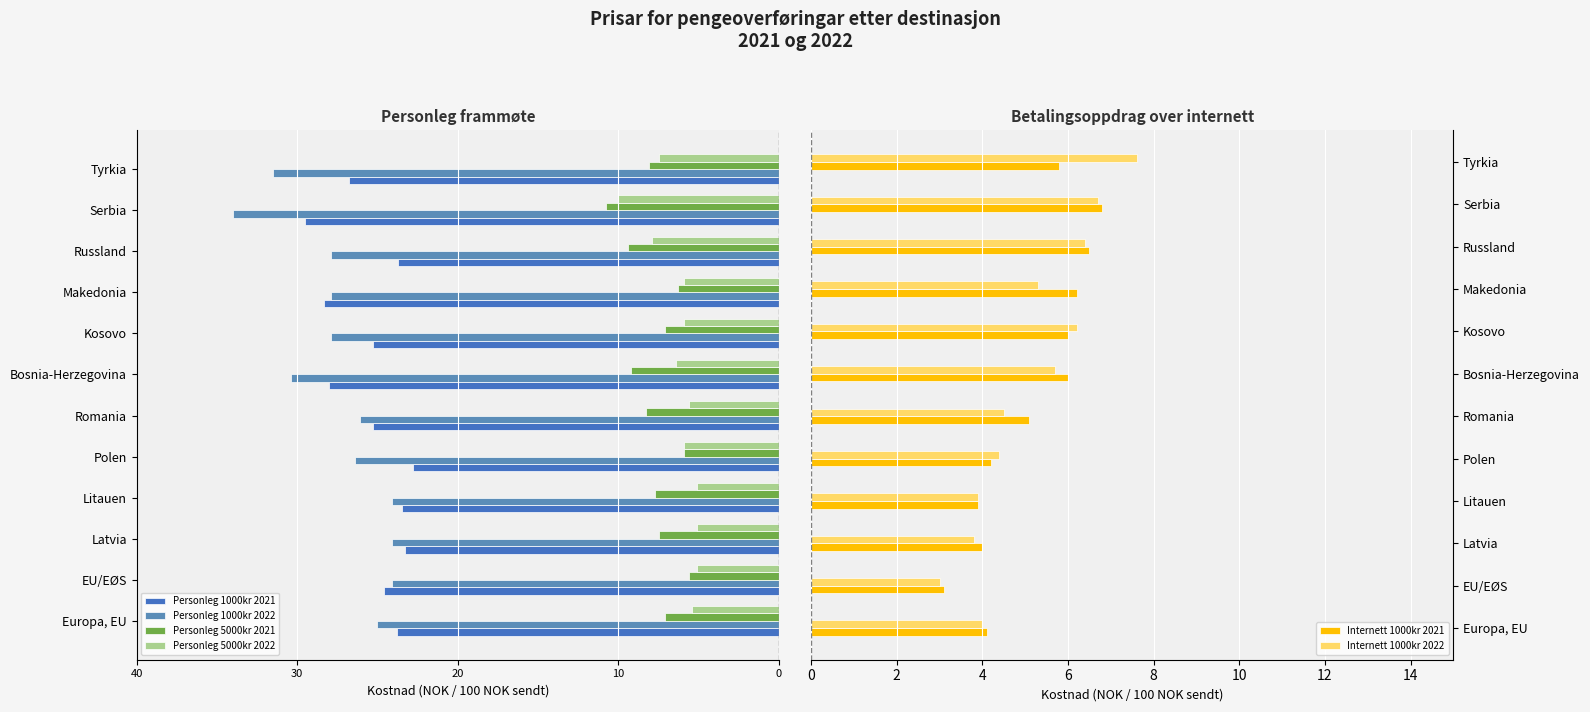

Rank the categories by Internett 1000kr 2022 value from highest to lowest.

Tyrkia, Serbia, Russland, Kosovo, Bosnia-Herzegovina, Makedonia, Romania, Polen, Europa, EU, Litauen, Latvia, EU/EØS